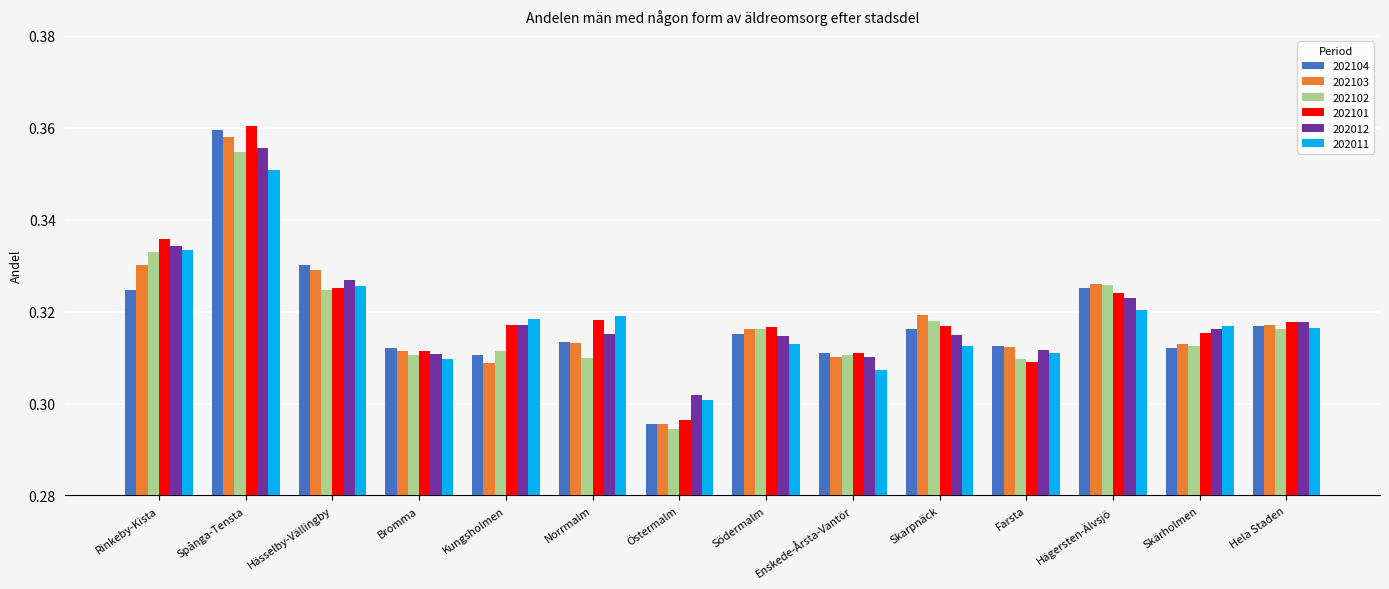

At which label does 202011 reach its minimum?

Östermalm